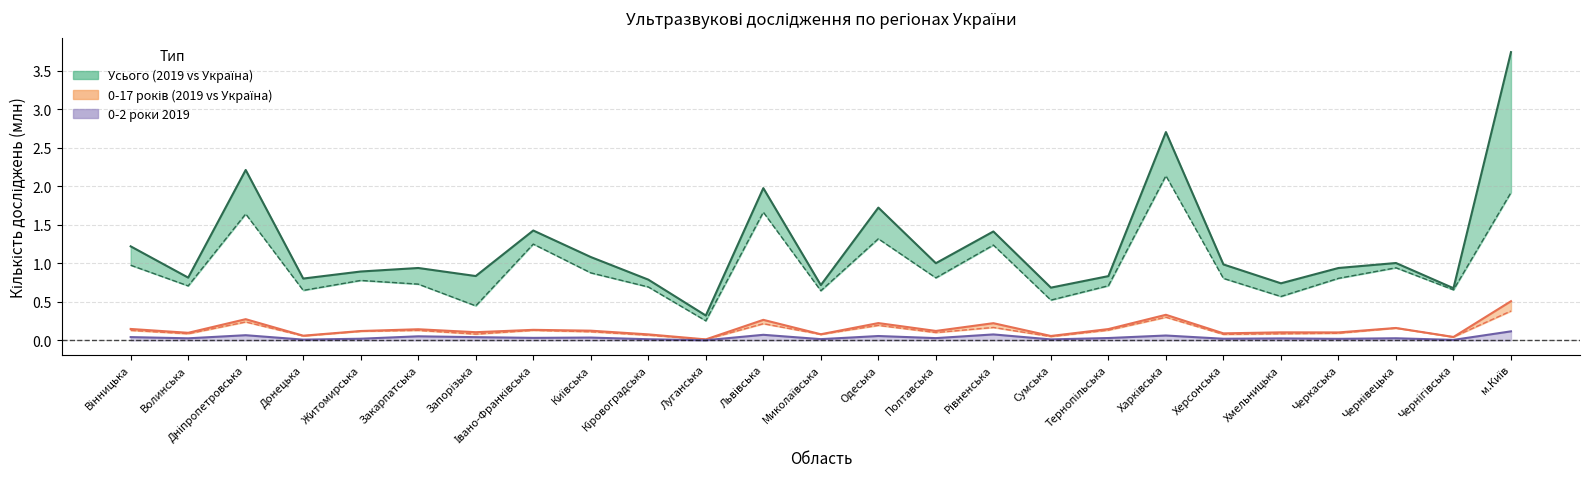

At which category does the chart reach its peak across all series?

м.Київ